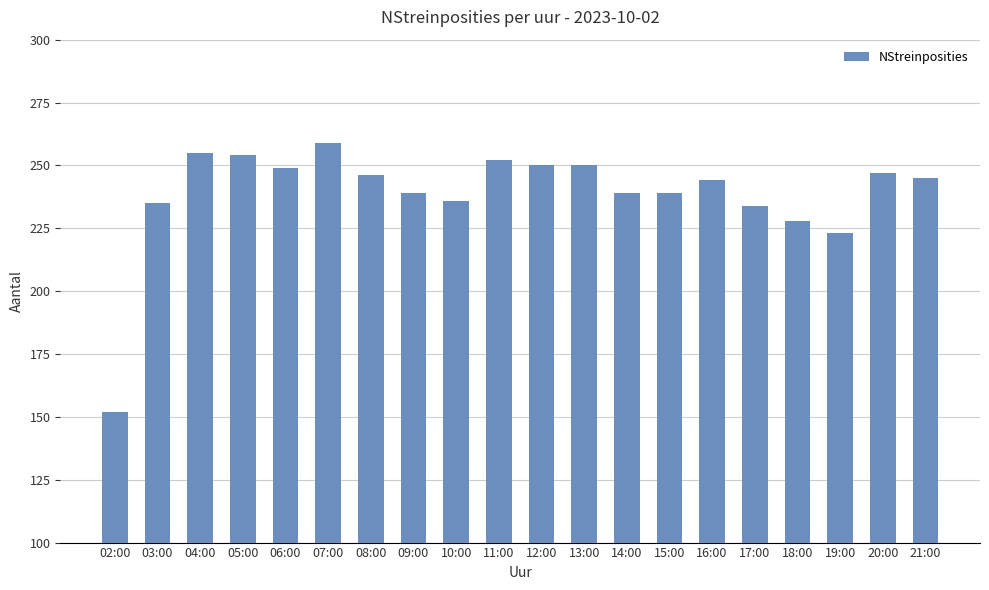

Is it true that the value at 06:00 is 77?

False